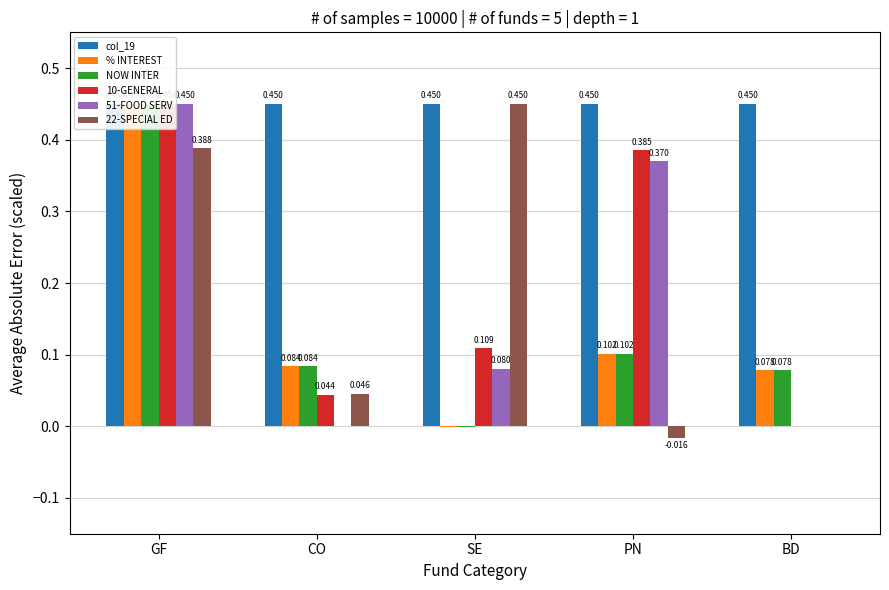

Are the bars grouped side by side (vs. stacked)?

Yes